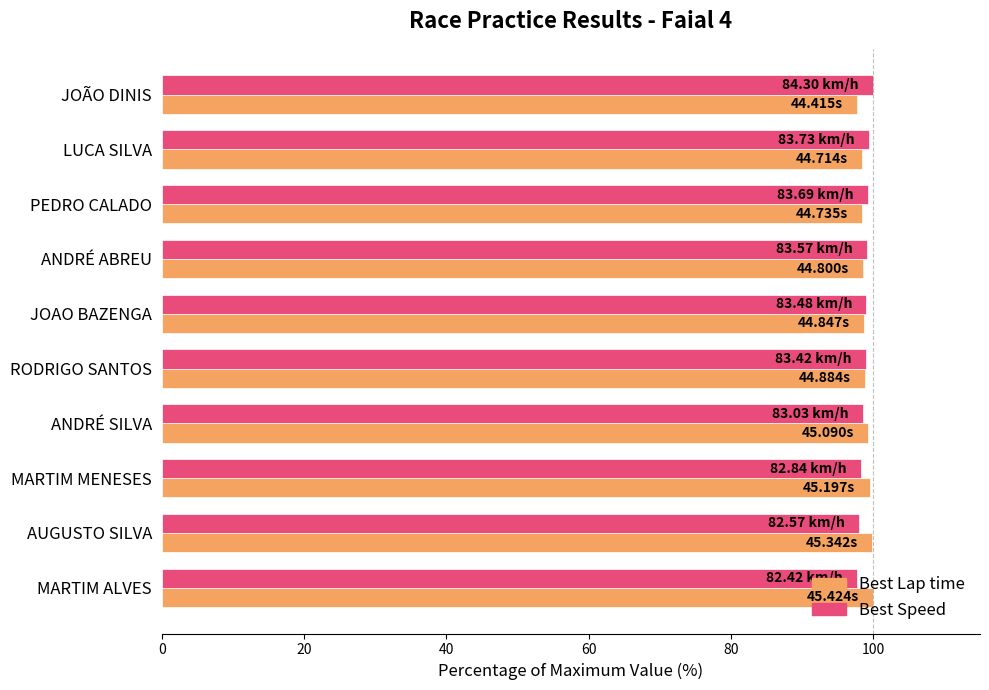

What is the spread (max minus min) of values at LUCA SILVA?

0.9